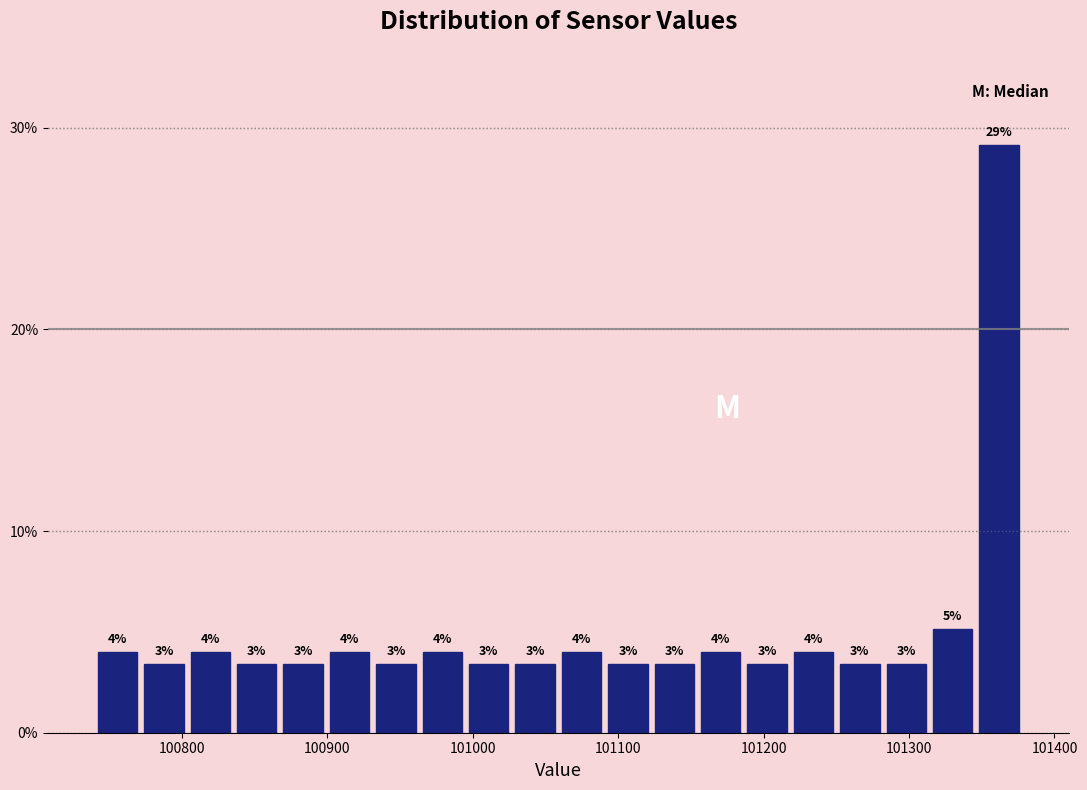

Read against the x-axis, roughly where is the centre of the tallest bar?

101360